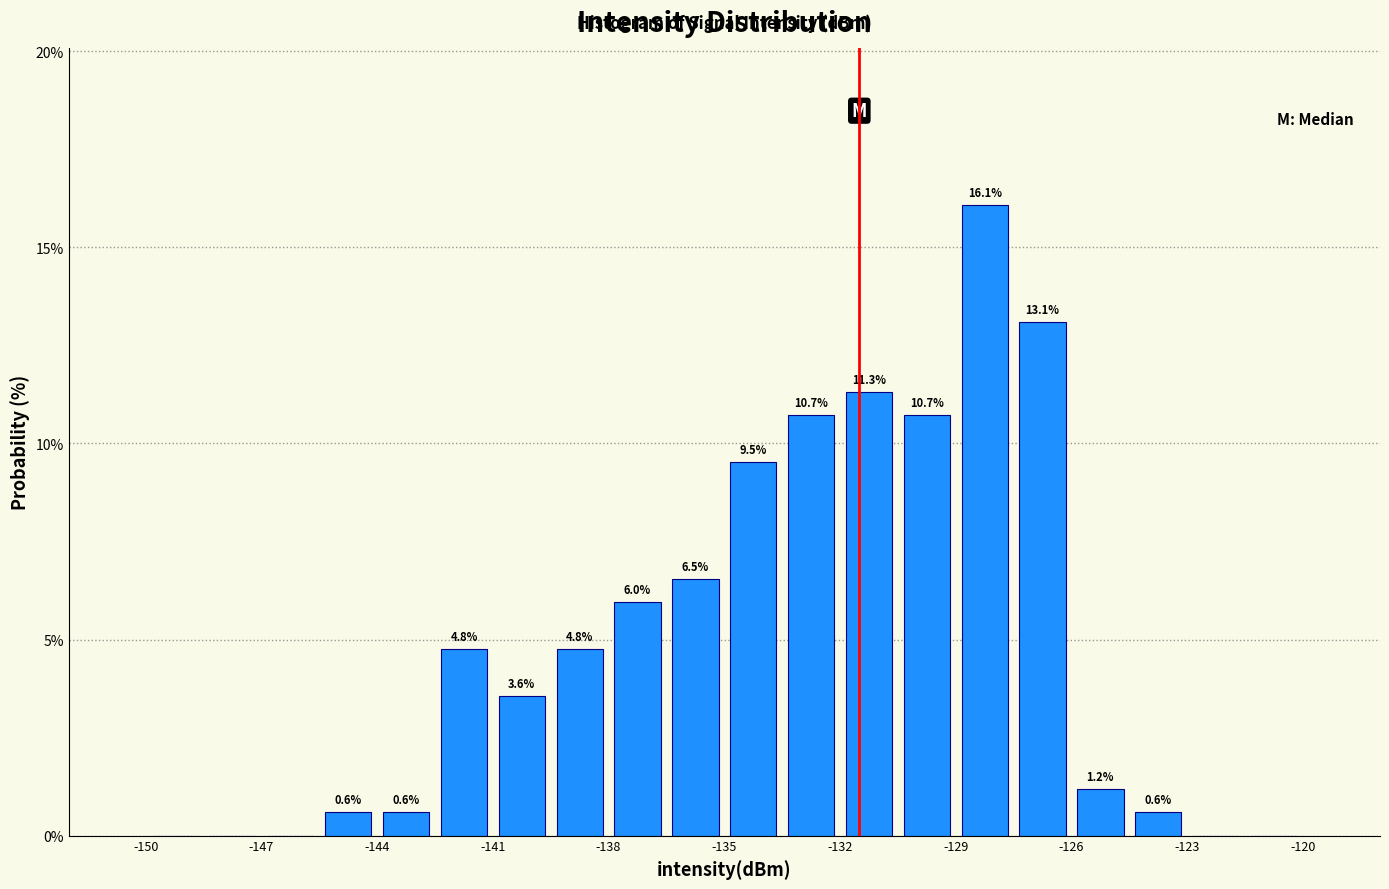

Around what value on the x-axis is the tallest bar? Give the approximate position of its centre, as read against the axis.

-128.0